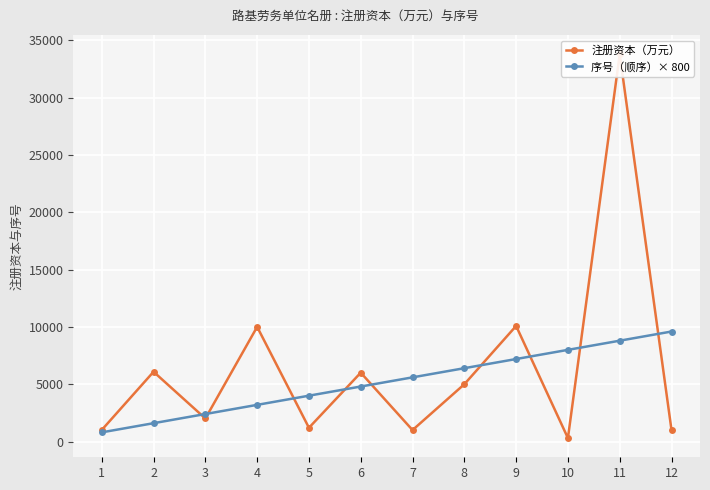

Which series has the widest spread of values?

注册资本（万元）